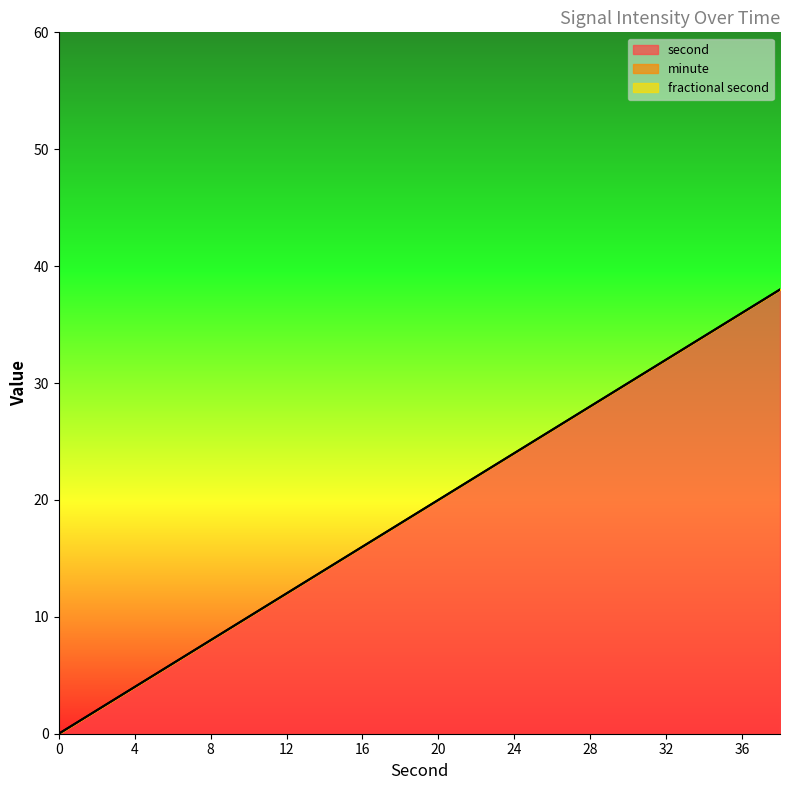

At which category is the sum across all series the highest?

38